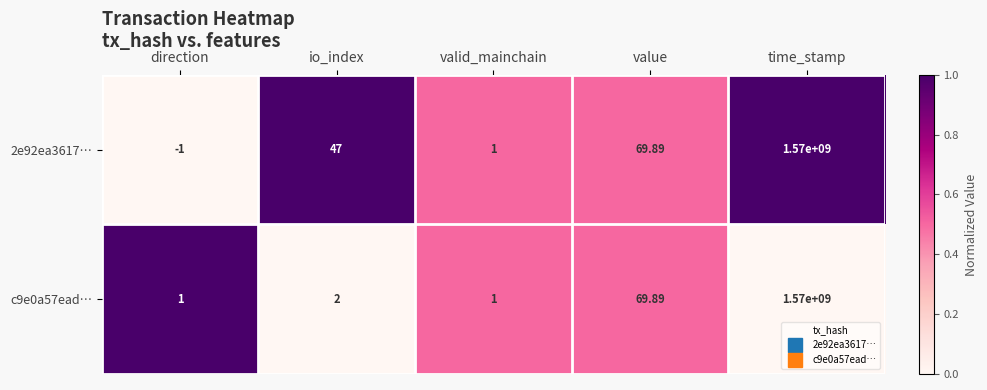

Which category has the lowest value across all series?

direction